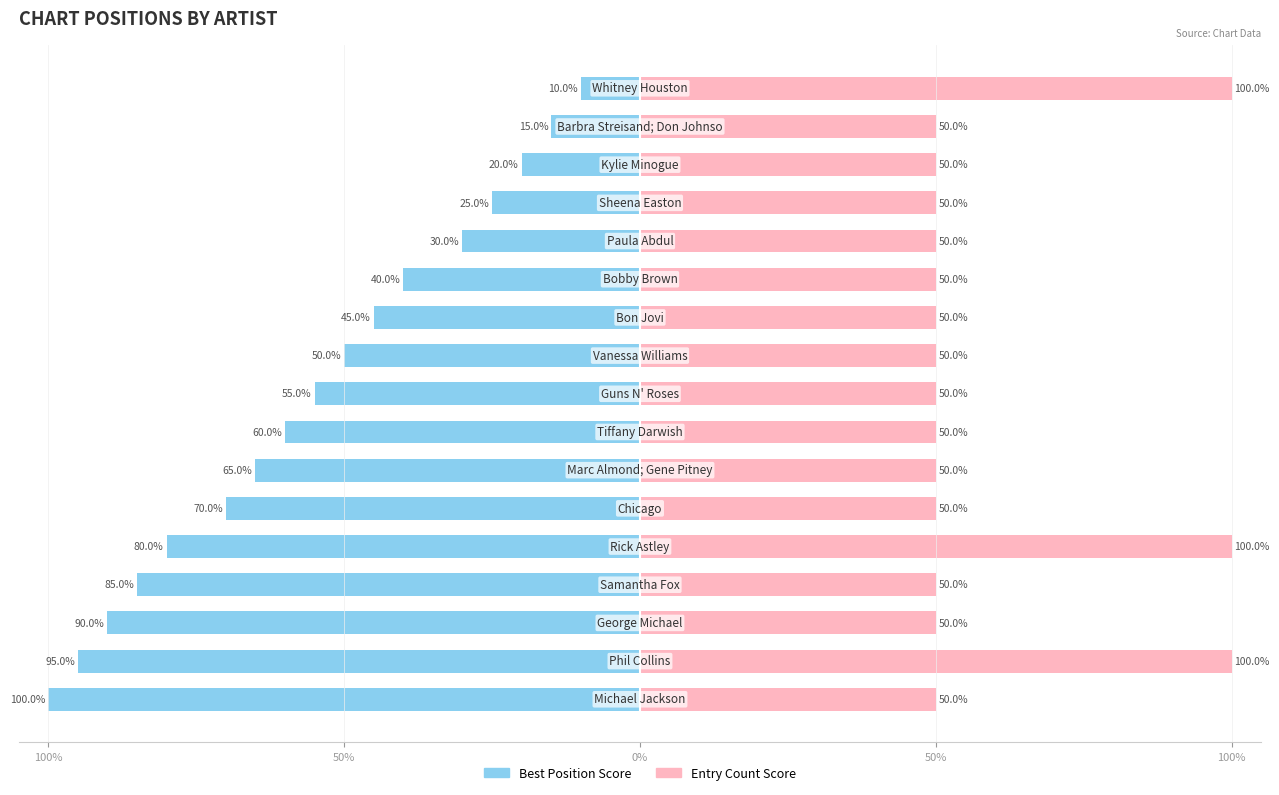

True or false: Entry Count Score has a value of 100 at 50%.

True